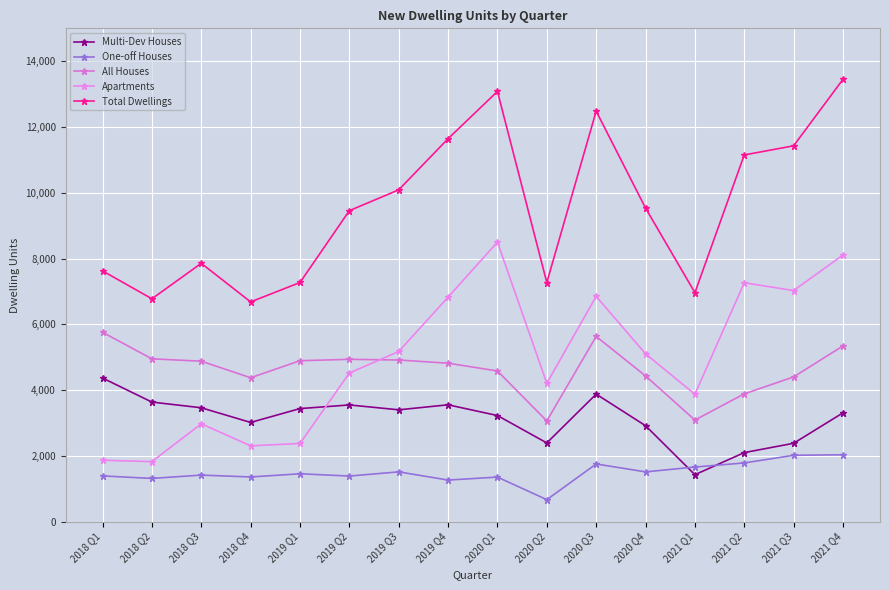

Reading left to right, what are all the values shown in this chart?

Multi-Dev Houses: 2018 Q1=4367	2018 Q2=3636	2018 Q3=3463	2018 Q4=3017	2019 Q1=3438	2019 Q2=3549	2019 Q3=3401	2019 Q4=3553	2020 Q1=3227	2020 Q2=2394	2020 Q3=3878	2020 Q4=2918	2021 Q1=1428	2021 Q2=2100	2021 Q3=2383	2021 Q4=3309
One-off Houses: 2018 Q1=1391	2018 Q2=1315	2018 Q3=1416	2018 Q4=1359	2019 Q1=1456	2019 Q2=1387	2019 Q3=1514	2019 Q4=1265	2020 Q1=1355	2020 Q2=669	2020 Q3=1754	2020 Q4=1514	2021 Q1=1661	2021 Q2=1786	2021 Q3=2018	2021 Q4=2034
All Houses: 2018 Q1=5758	2018 Q2=4951	2018 Q3=4879	2018 Q4=4376	2019 Q1=4894	2019 Q2=4936	2019 Q3=4915	2019 Q4=4818	2020 Q1=4582	2020 Q2=3063	2020 Q3=5632	2020 Q4=4432	2021 Q1=3089	2021 Q2=3886	2021 Q3=4401	2021 Q4=5343
Apartments: 2018 Q1=1867	2018 Q2=1826	2018 Q3=2976	2018 Q4=2306	2019 Q1=2378	2019 Q2=4520	2019 Q3=5174	2019 Q4=6826	2020 Q1=8500	2020 Q2=4208	2020 Q3=6850	2020 Q4=5104	2021 Q1=3874	2021 Q2=7264	2021 Q3=7027	2021 Q4=8107
Total Dwellings: 2018 Q1=7625	2018 Q2=6777	2018 Q3=7855	2018 Q4=6682	2019 Q1=7272	2019 Q2=9456	2019 Q3=10089	2019 Q4=11644	2020 Q1=13082	2020 Q2=7271	2020 Q3=12482	2020 Q4=9536	2021 Q1=6963	2021 Q2=11150	2021 Q3=11428	2021 Q4=13450